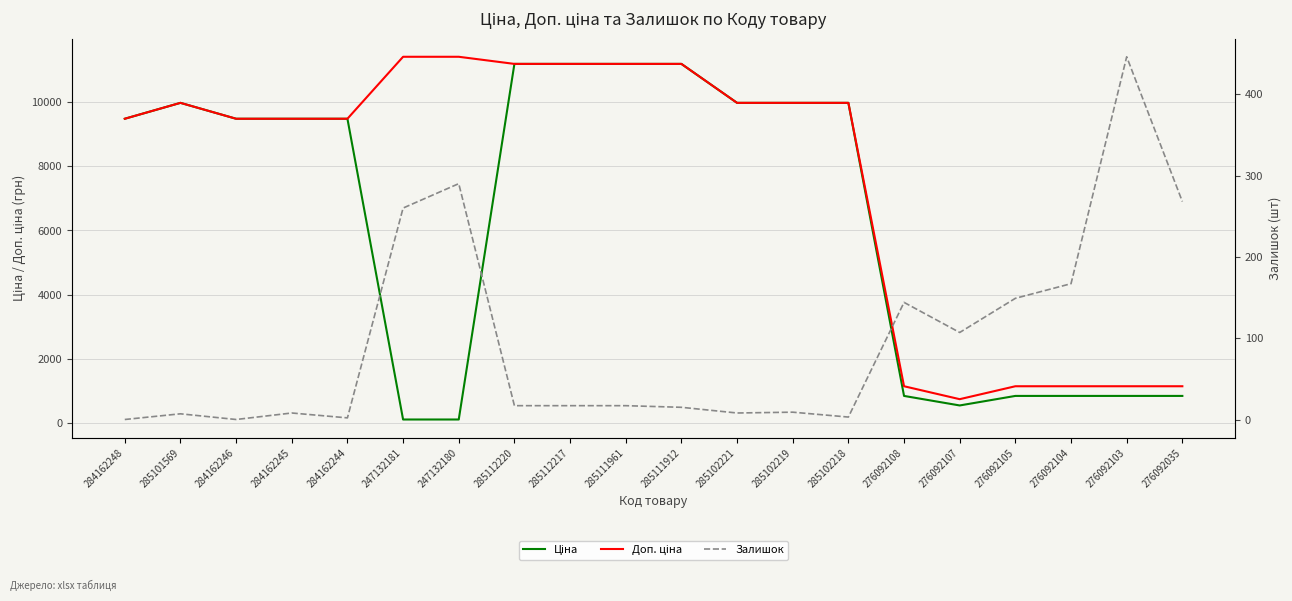

What are all the series names shown in the legend?

Ціна, Доп. ціна, Залишок